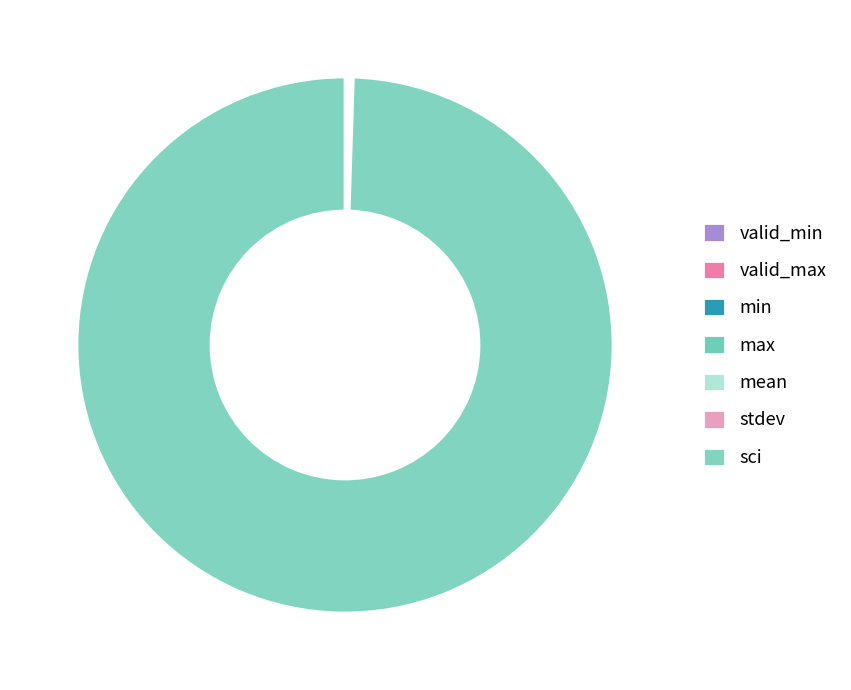

Is it true that mean is 5% of the pie?

False